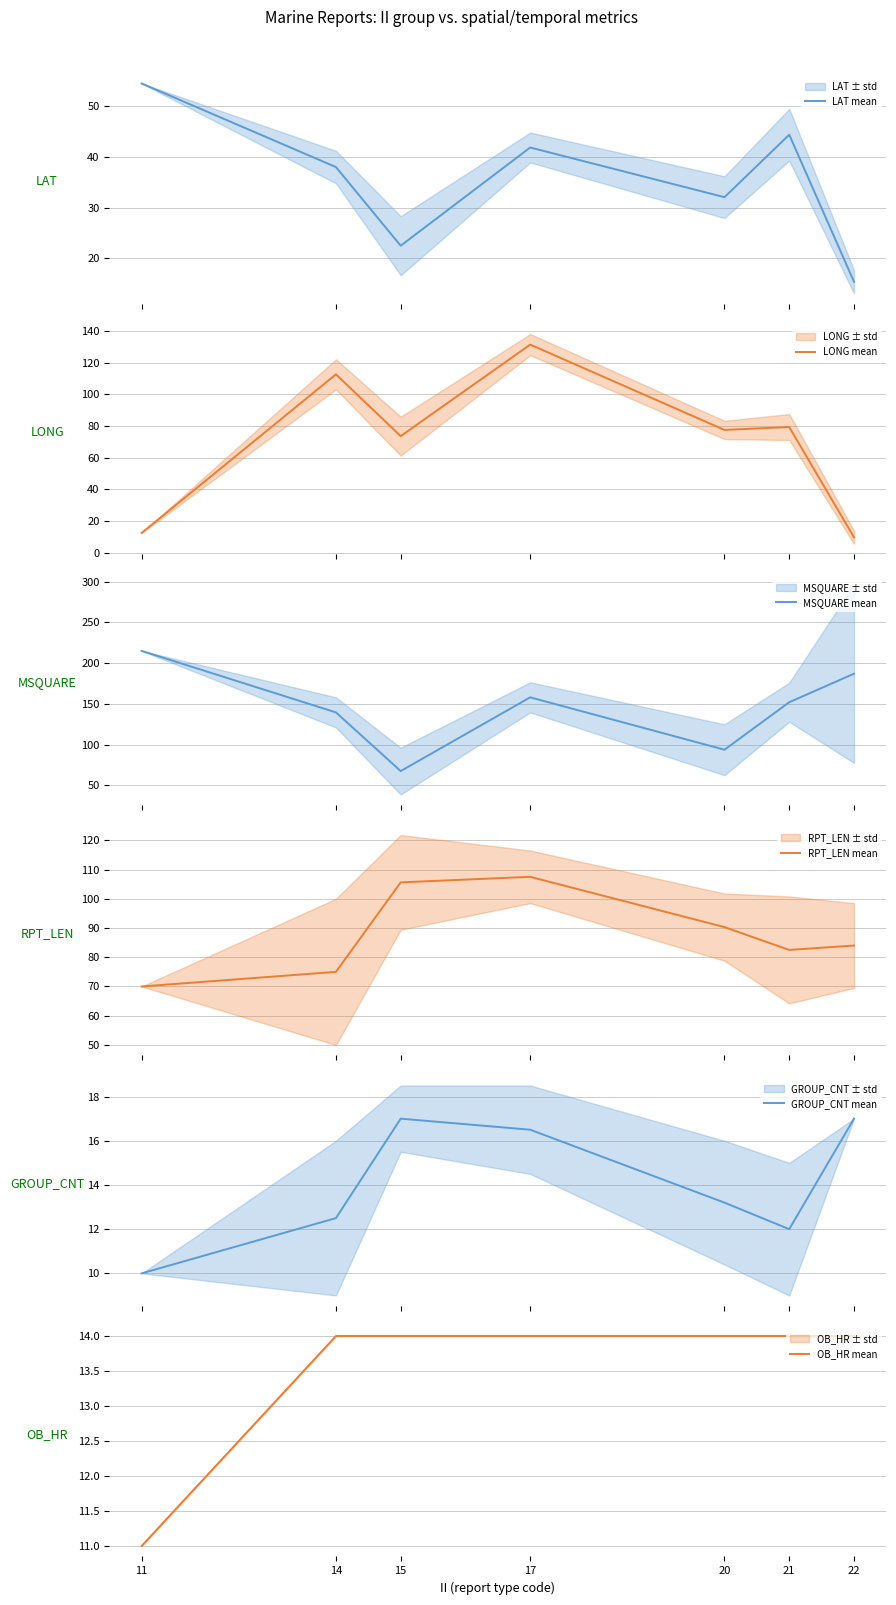

How many values in the RPT_LEN mean series are below 84?

3